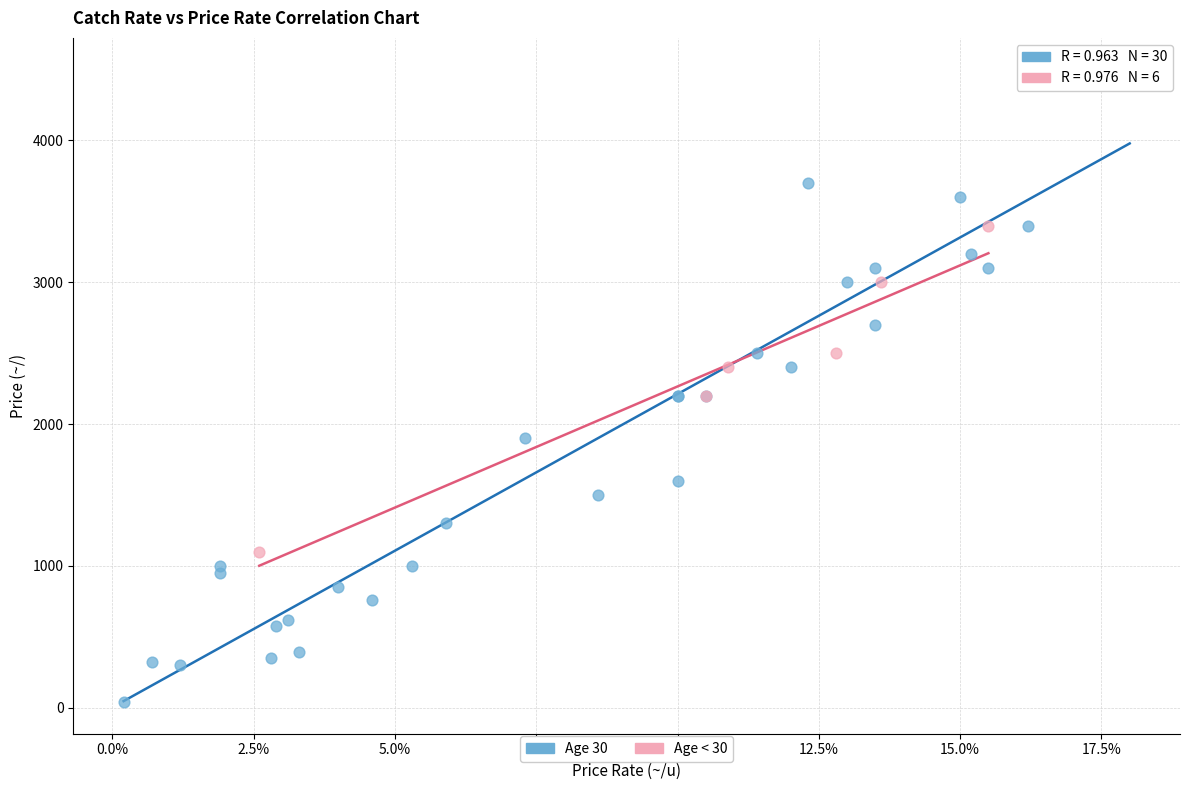

Which series contains the highest Y value?

Age 30